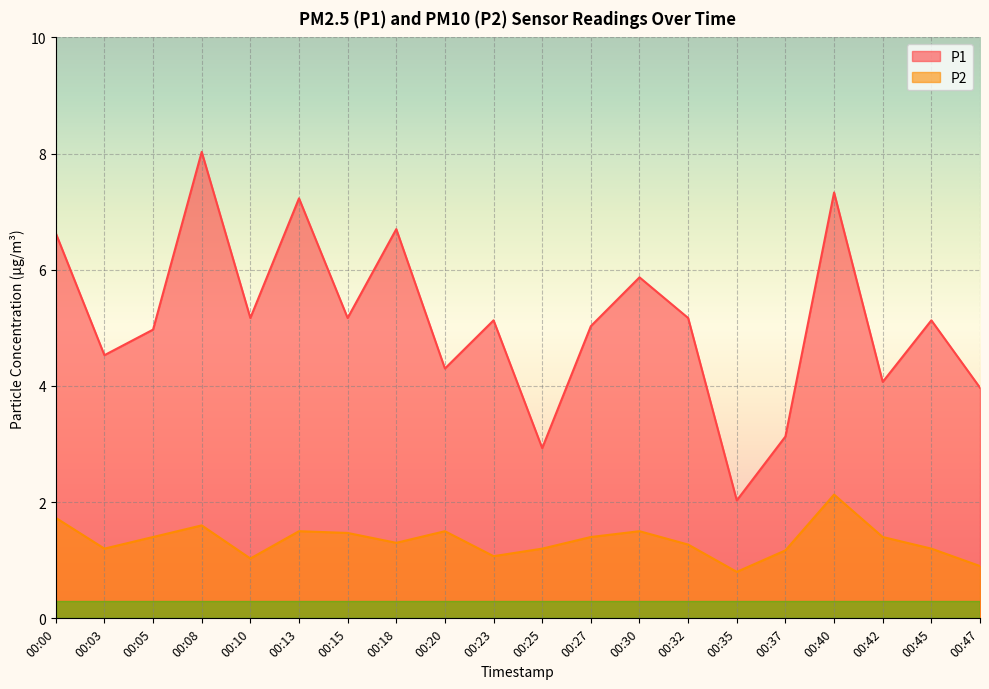

How many lines are shown in the chart?

2